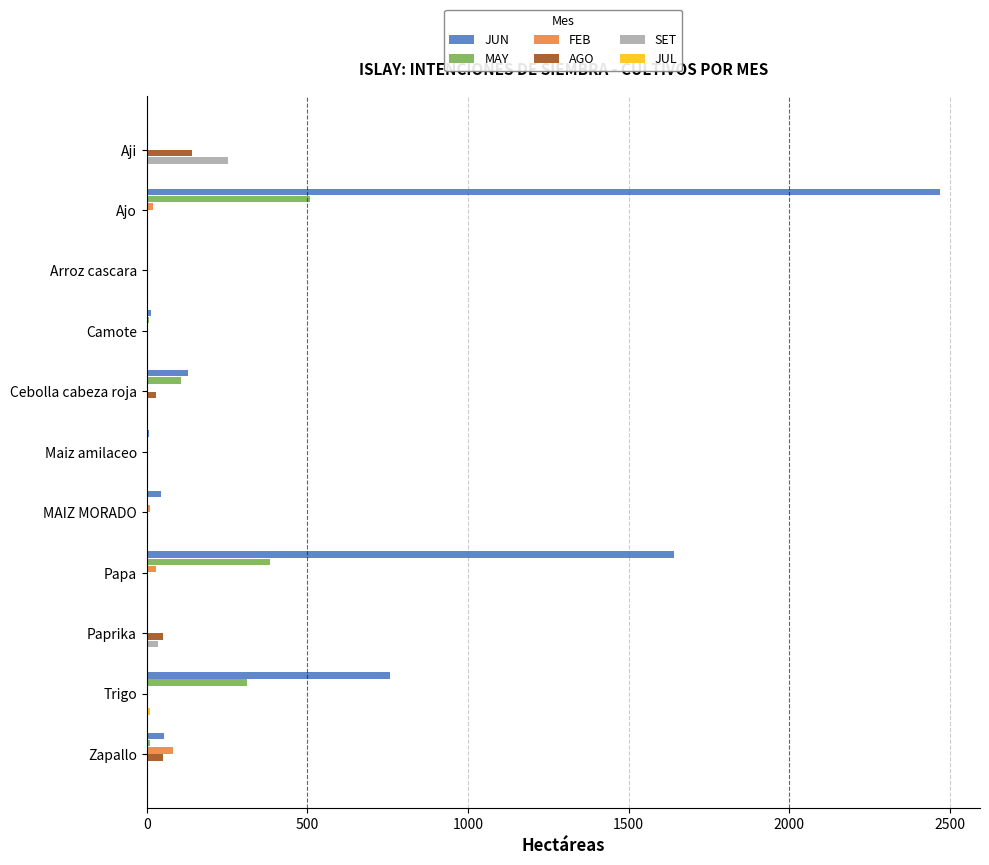

Which series has the largest total across all categories?

JUN